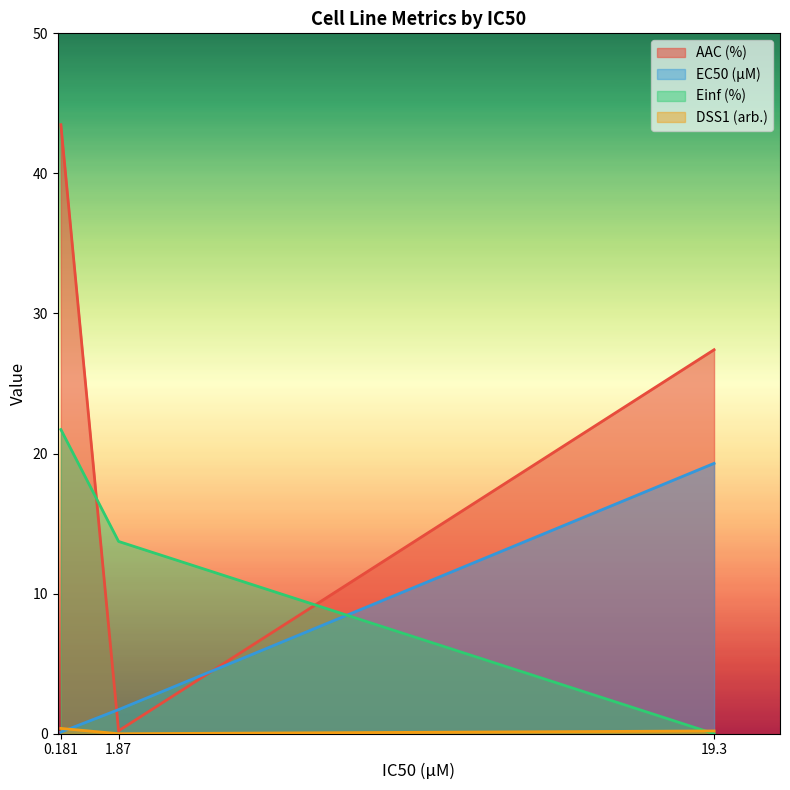

At which category is the sum across all series the highest?

0.181